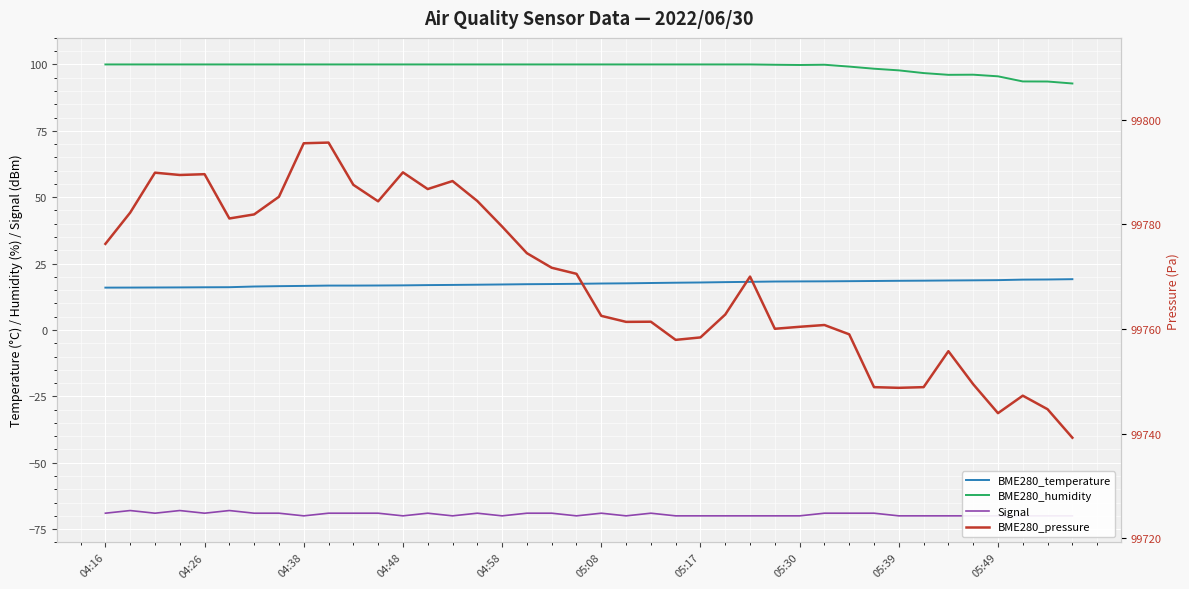

What position from the right is 21?

19